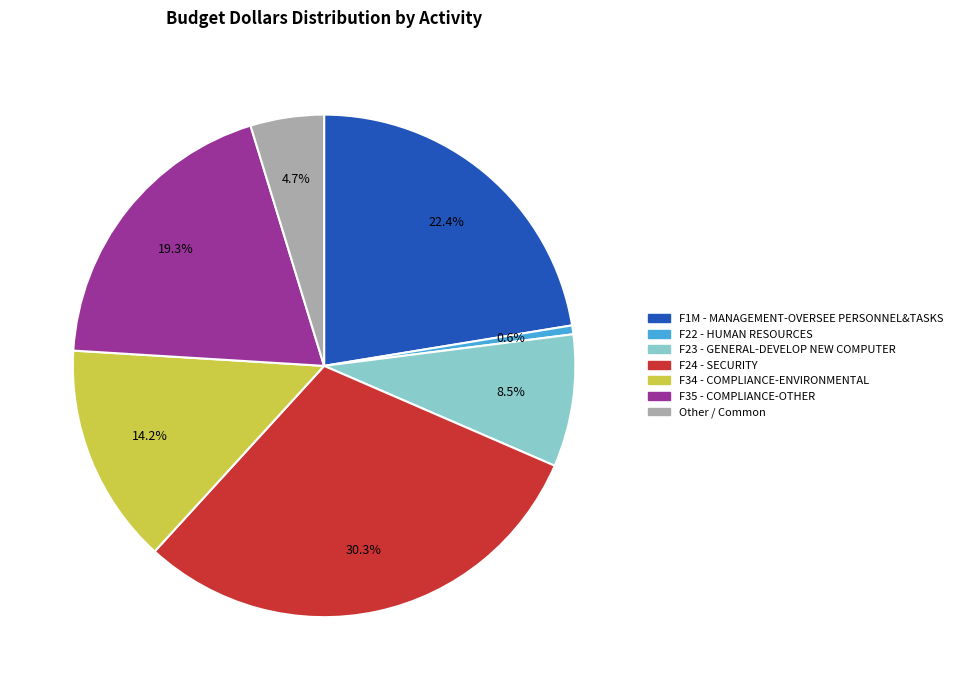

Is there a majority slice in this chart?

No